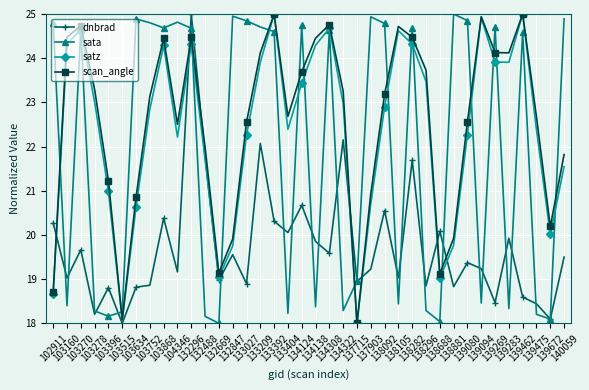

What is the minimum value for dnbrad?

18.0